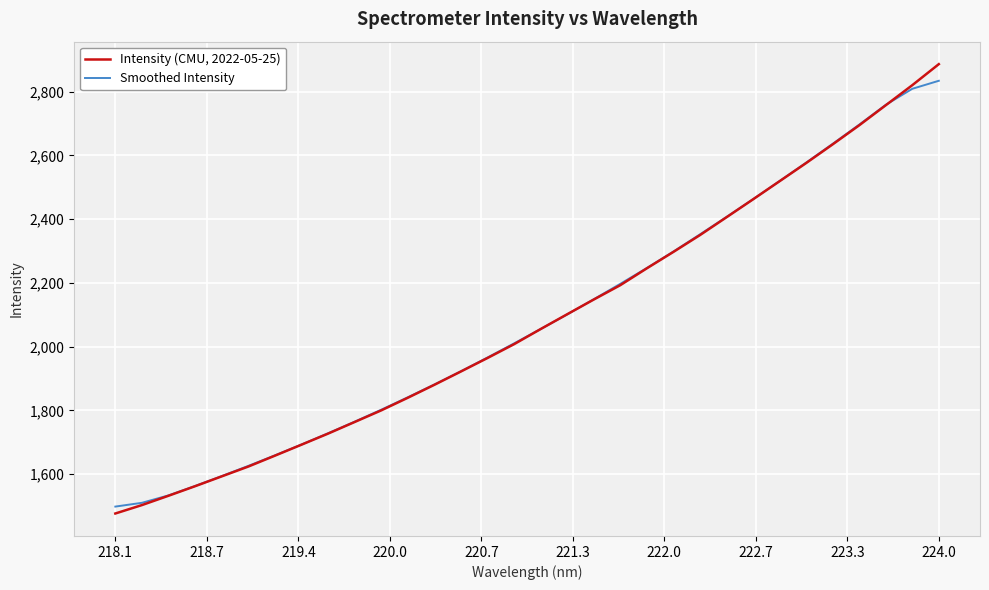

What are all the series names shown in the legend?

Intensity (CMU, 2022-05-25), Smoothed Intensity